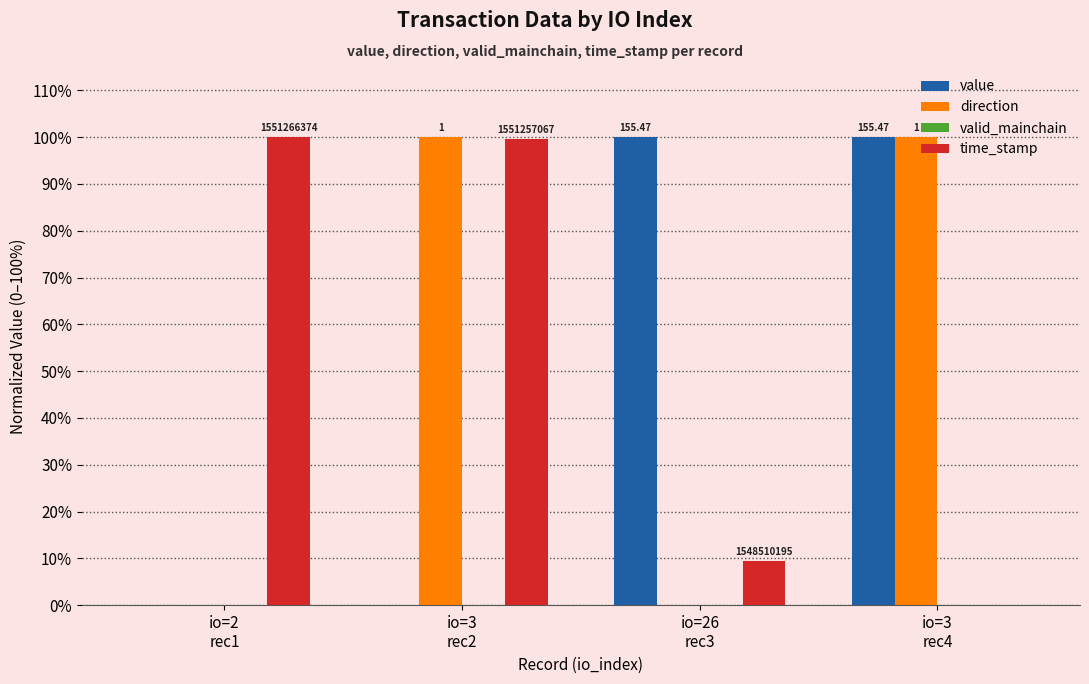

Reading left to right, what are all the values shown in this chart?

value: 0.0	0.0	100.0	100.0
direction: 0.0	100.0	0.0	100.0
valid_mainchain: 0.0	0.0	0.0	0.0
time_stamp: 100.0	99.7	9.4	0.0